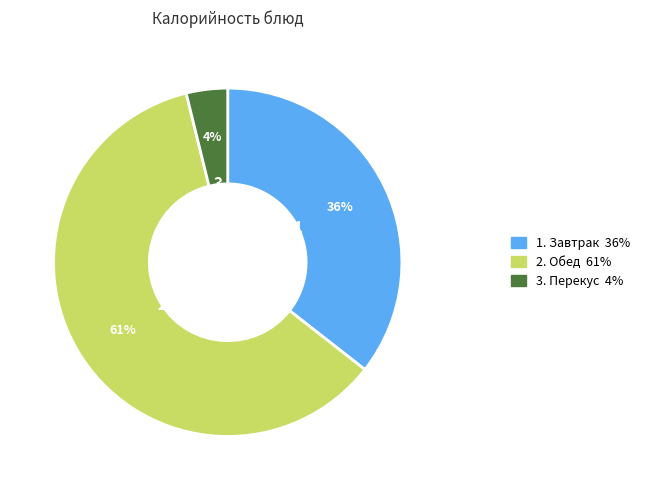

To the nearest percent, what is the average slice percentage?

33%